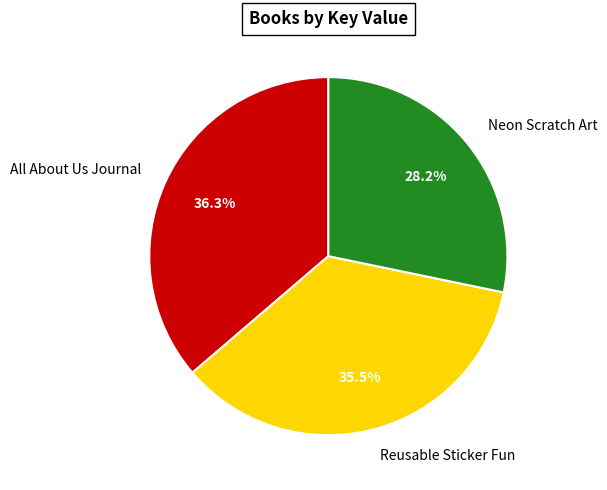

Does Reusable Sticker Fun represent more than half of the total?

No